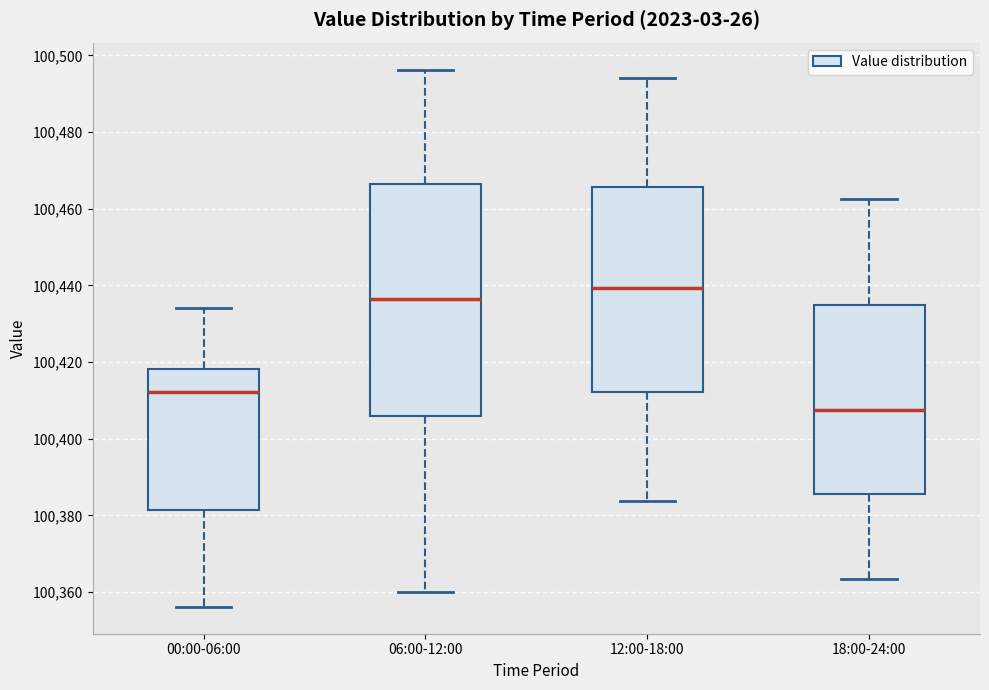

Reading left to right, read every box against the y-axis: the position of its median line, the range the box covers, and the ends of its whiskers. The values are not printed on the chart, so give them approximately, as read against the axis.

00:00-06:00: median 100412, box 100382 to 100418, whiskers 100356 to 100434
06:00-12:00: median 100436, box 100406 to 100466, whiskers 100360 to 100496
12:00-18:00: median 100440, box 100412 to 100466, whiskers 100384 to 100494
18:00-24:00: median 100408, box 100386 to 100436, whiskers 100364 to 100462